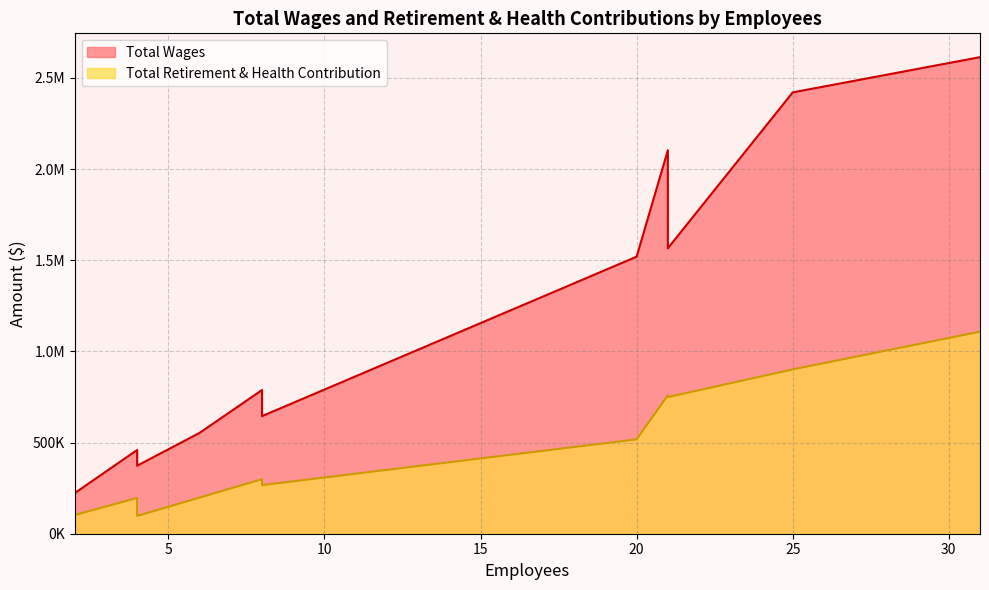

The value of Total Retirement & Health Contribution at 8 is 105503. True or false?

False